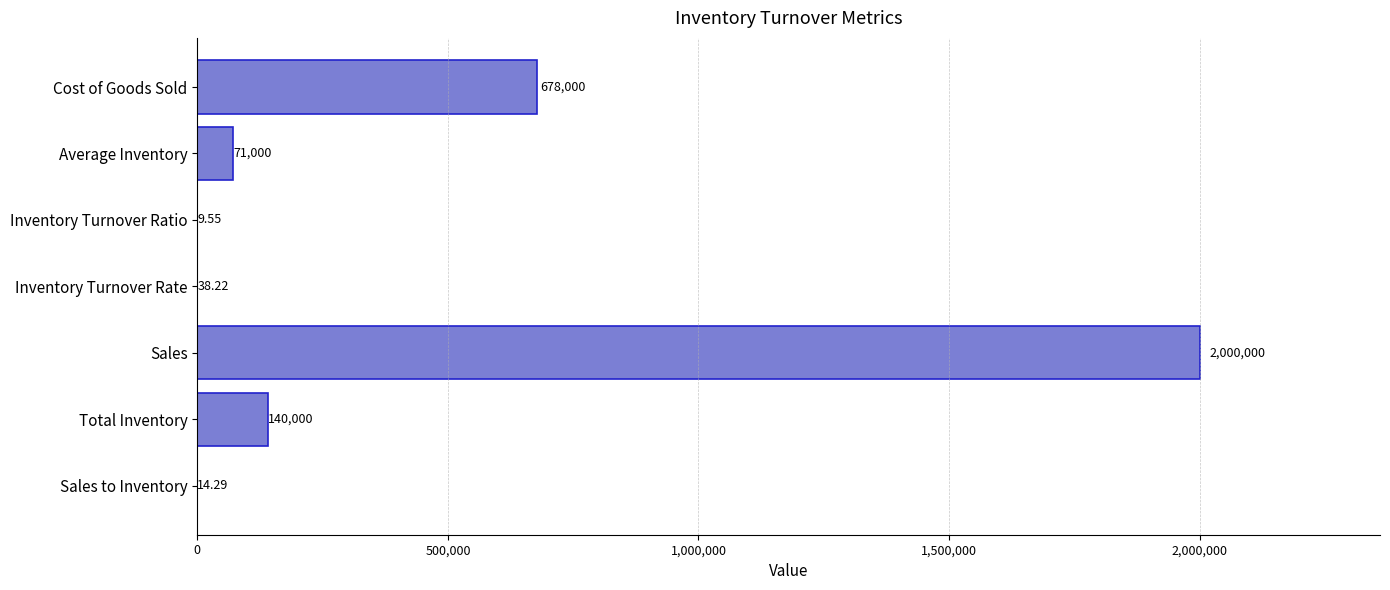

At which category does the chart reach its peak across all series?

Sales